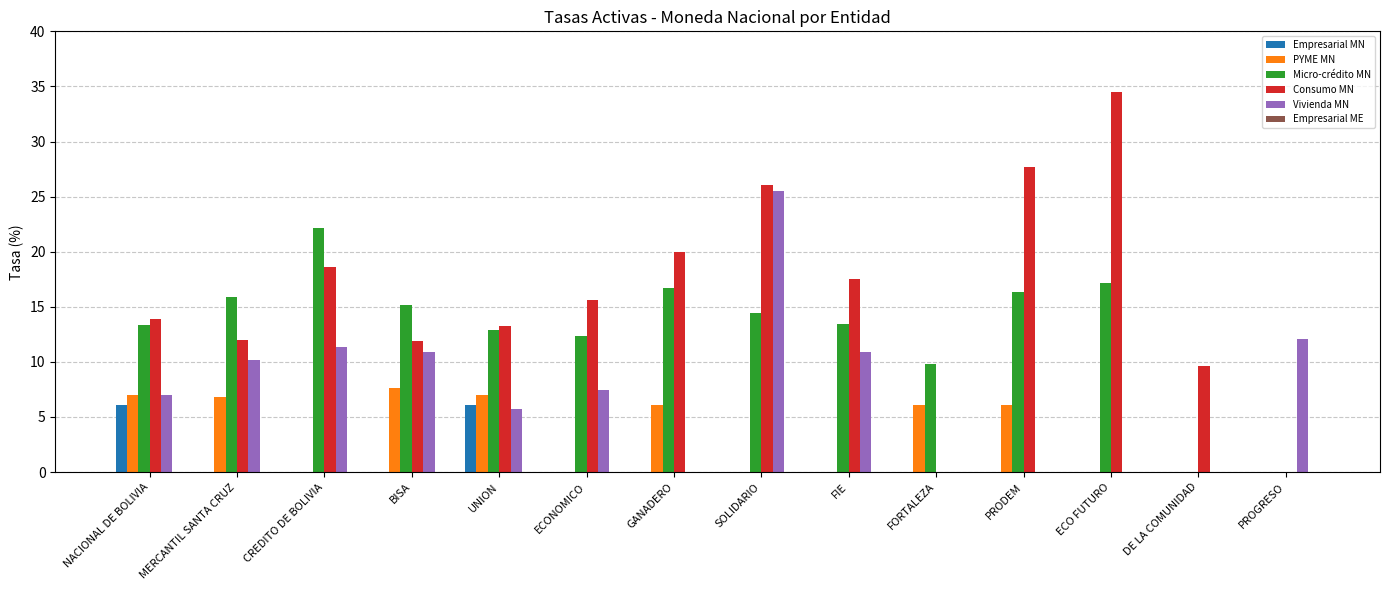

What value does the PYME MN series have at PRODEM?

6.0